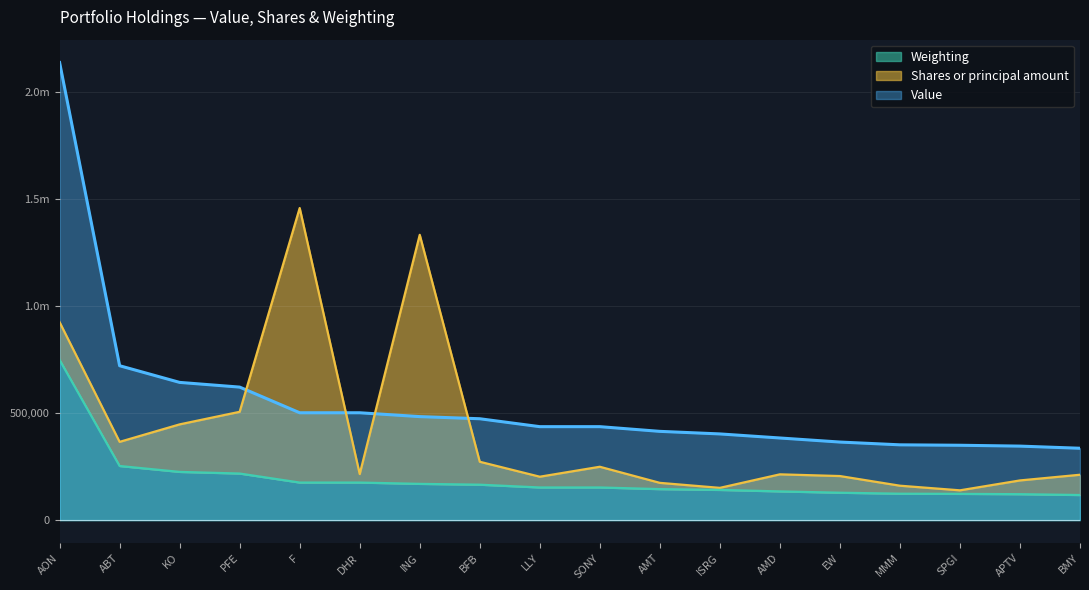

True or false: Weighting and Value intersect in this chart.

False